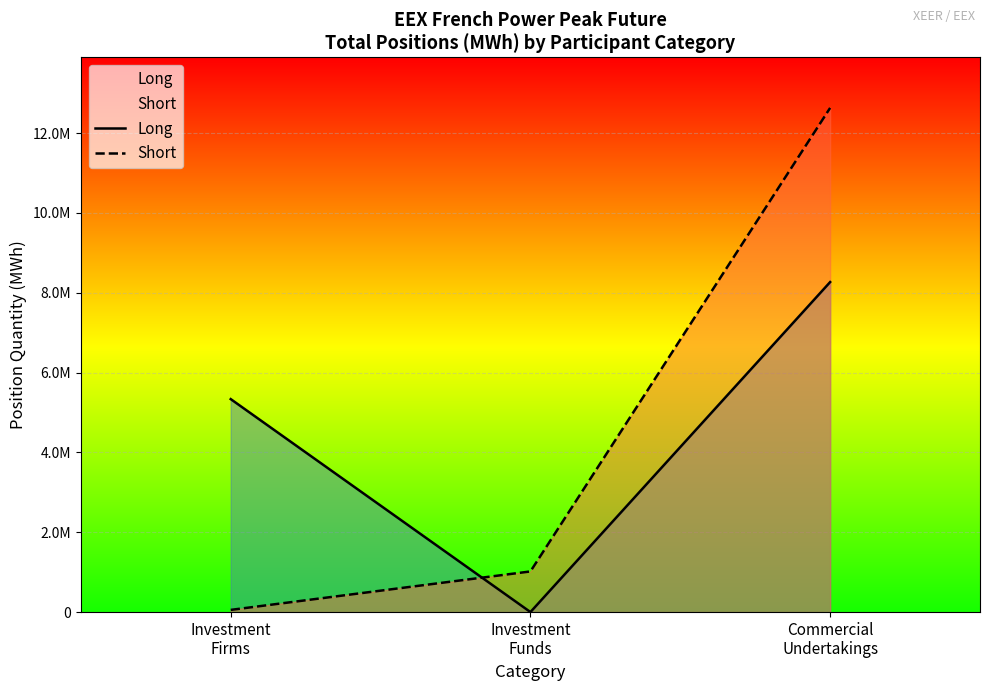

The Long series shows 5335332 at Investment
Firms. True or false?

True